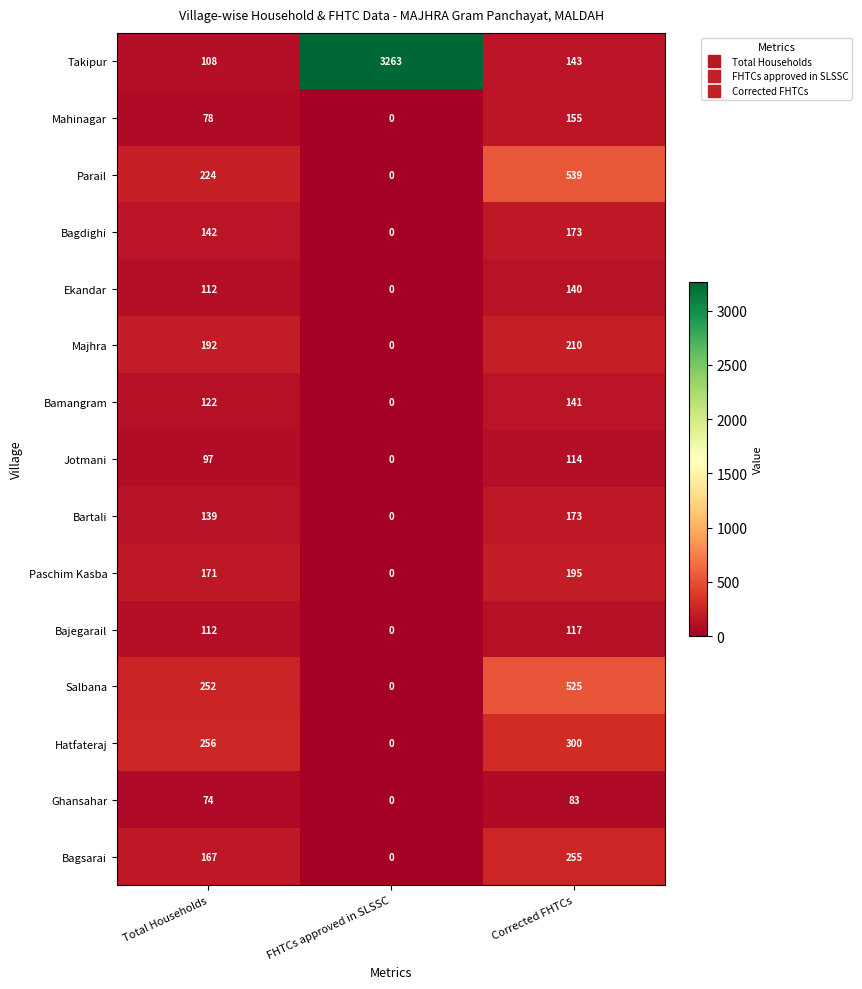

What is the sum of the Jotmani values at FHTCs approved in SLSSC and Corrected FHTCs?

114